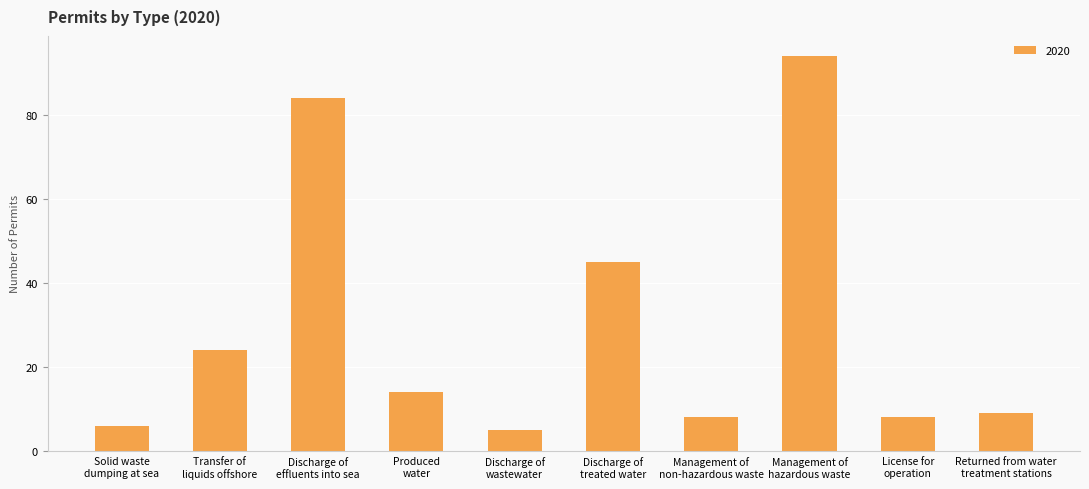

What is the label of the 4th bar from the left?

Produced
water